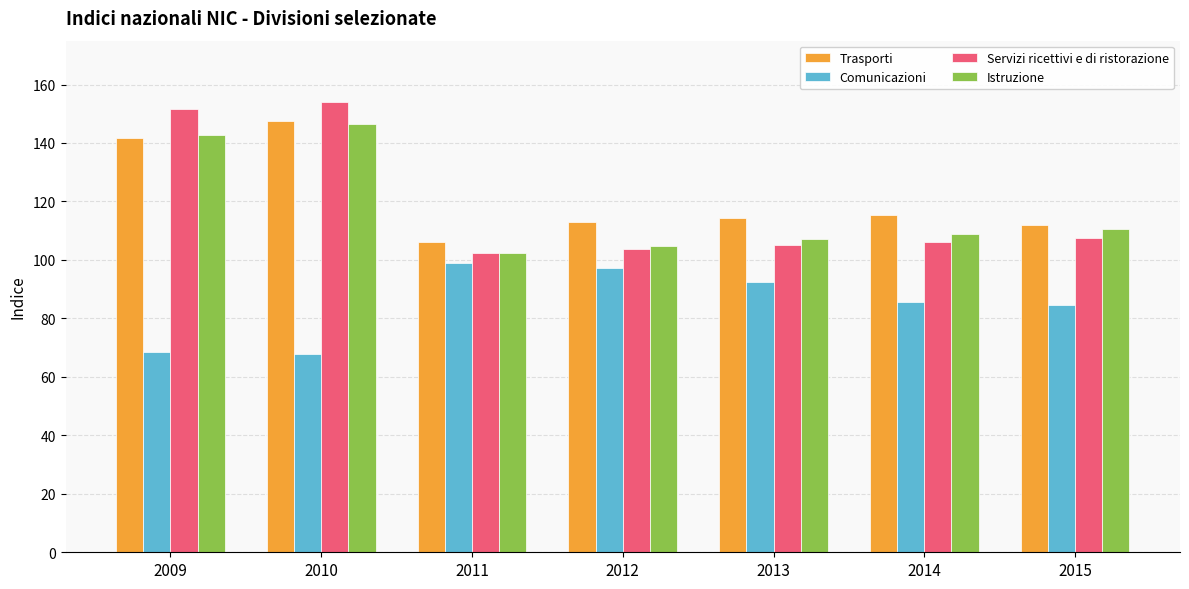

At which label does Trasporti reach its minimum?

2011